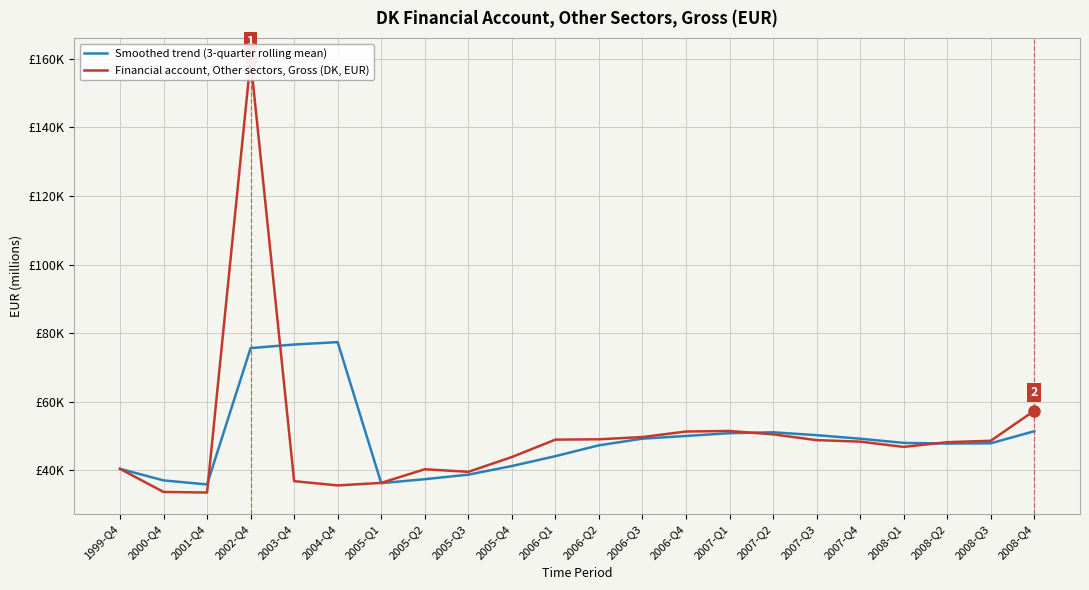

What is the difference between the second highest and minimum values in the Financial account, Other sectors, Gross (DK, EUR) series?

23827.3